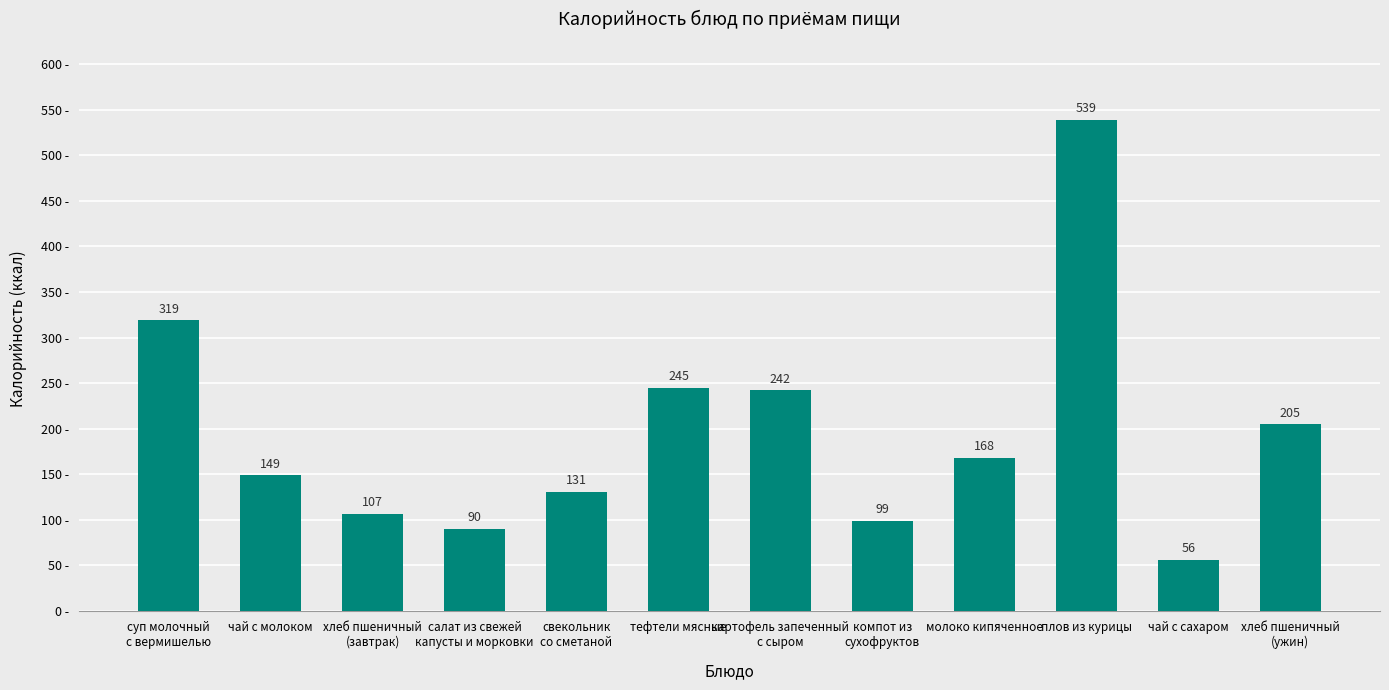

What is the sum of all values?

2350